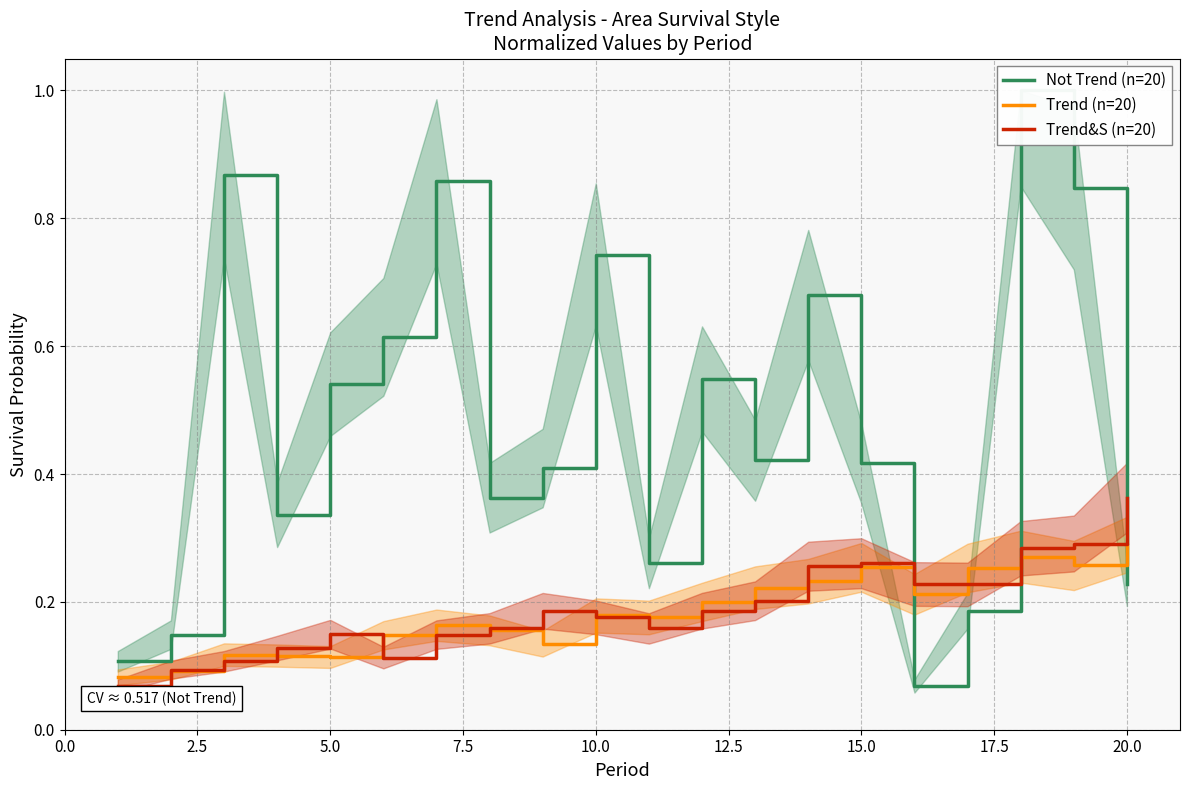

List the series in order of their peak value, highest first.

Not Trend (n=20), Trend&S (n=20), Trend (n=20)